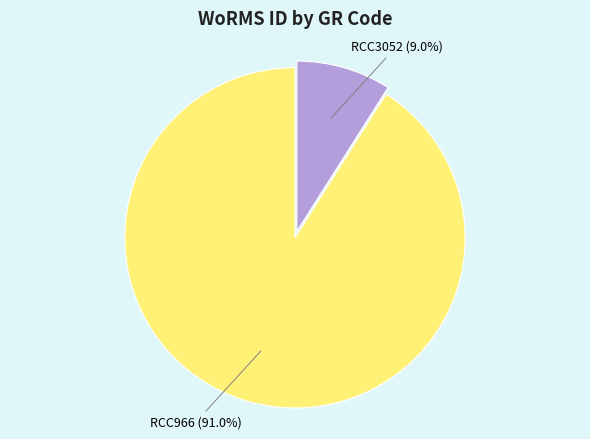

Does any single category account for the majority?

Yes